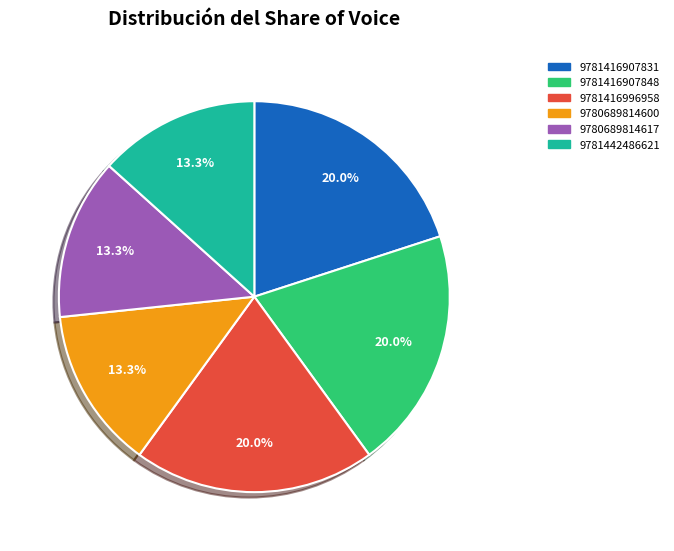

What is the ratio of the value at 9780689814617 to the value at 9781442486621?

1.0